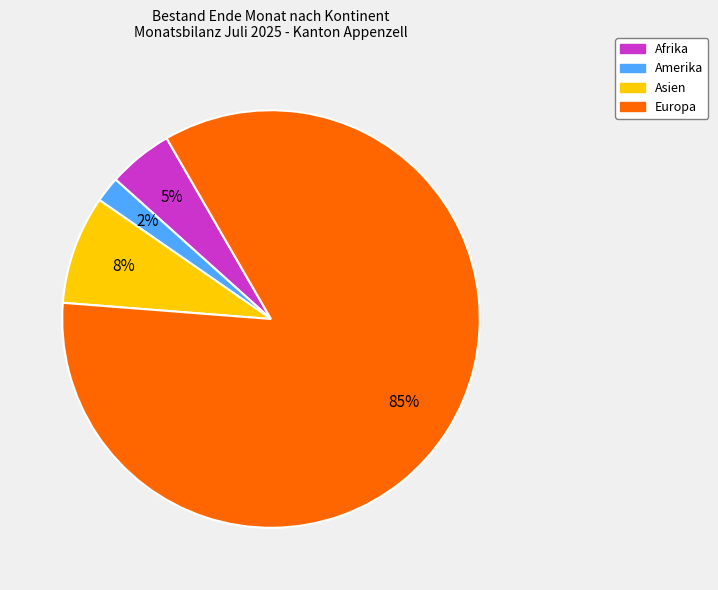

How many segments does this pie chart have?

4